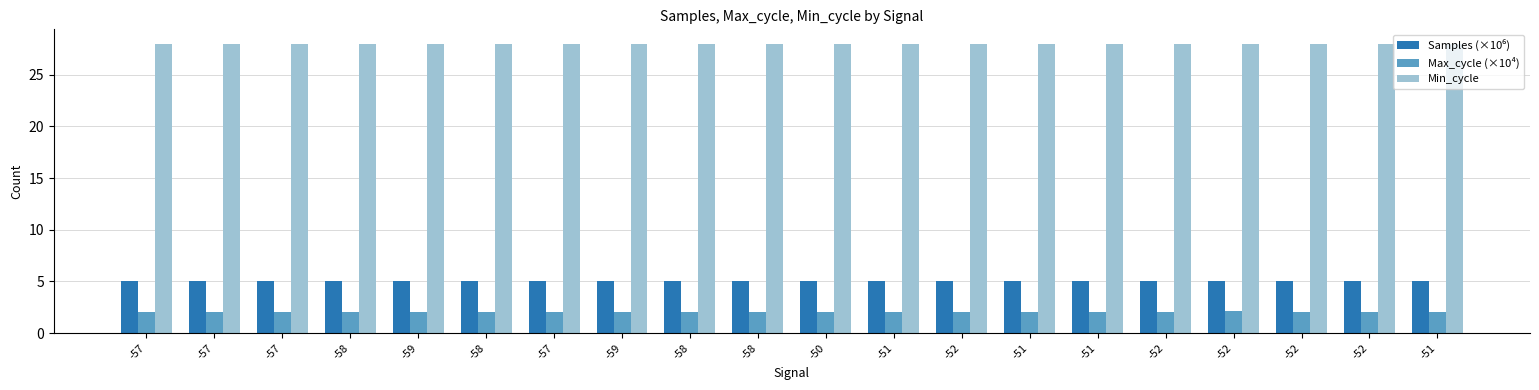

How many data points does each series have?

20